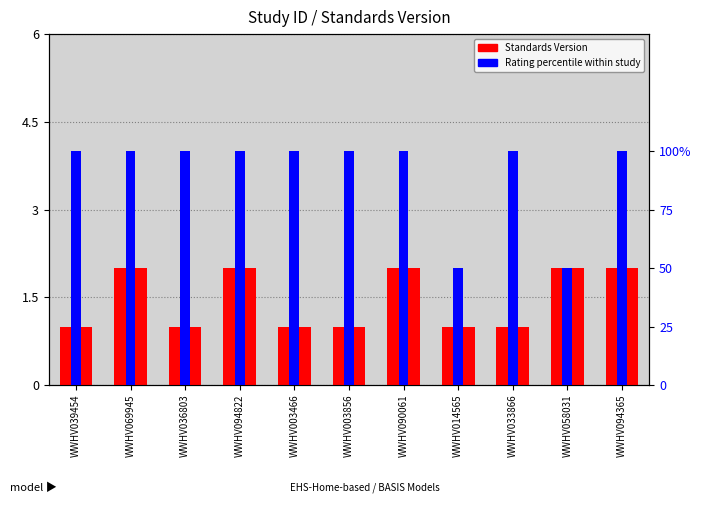

At which category does the chart reach its peak across all series?

WWHV039454